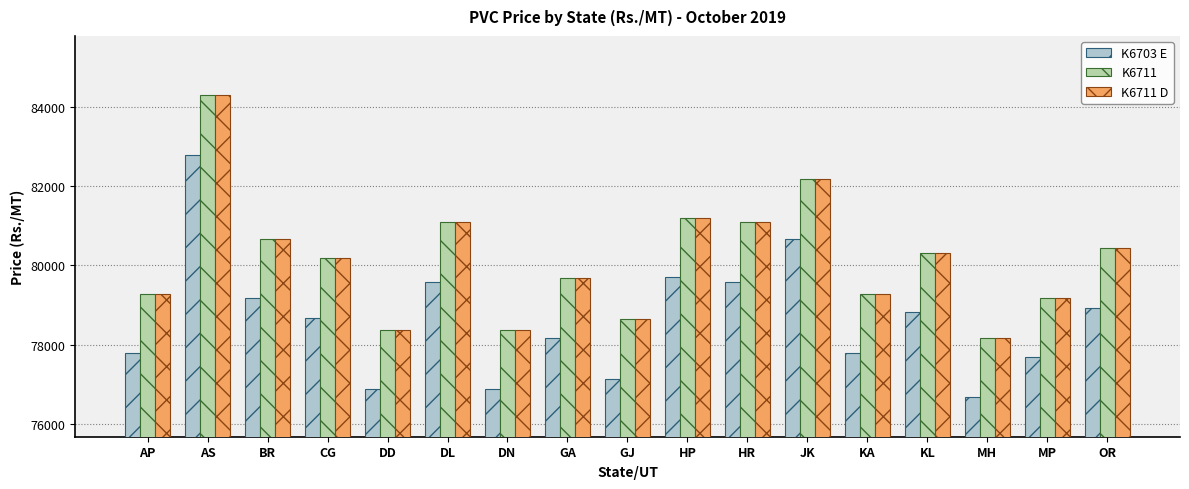

What is the difference between the highest and lowest values at HR?

1500